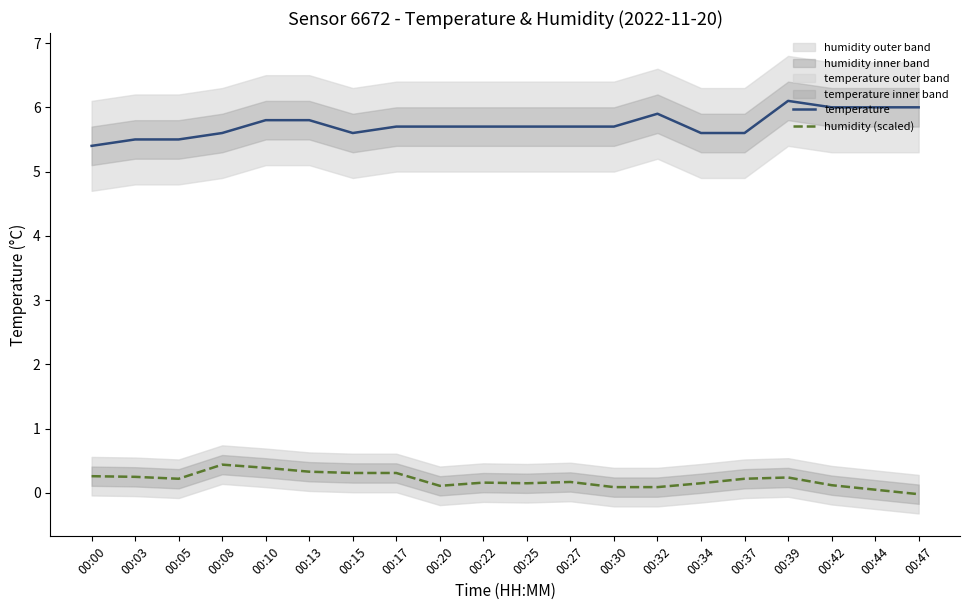

Where does the humidity (scaled) series first go above 0?

00:00